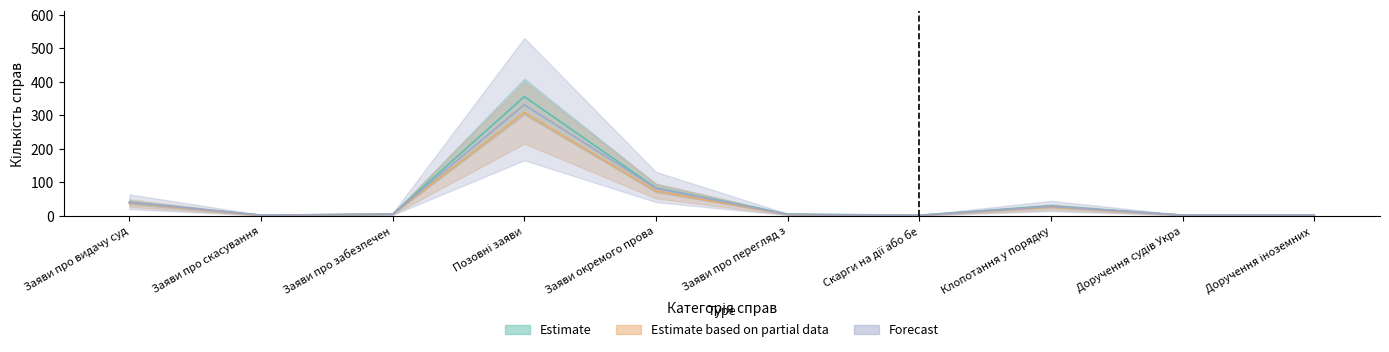

List the labels in order of Forecast value, smallest first.

Скарги на дії або бе, Заяви про скасування, Доручення судів Укра, Доручення іноземних, Заяви про перегляд з, Заяви про забезпечен, Клопотання у порядку, Заяви про видачу суд, Заяви окремого прова, Позовні заяви